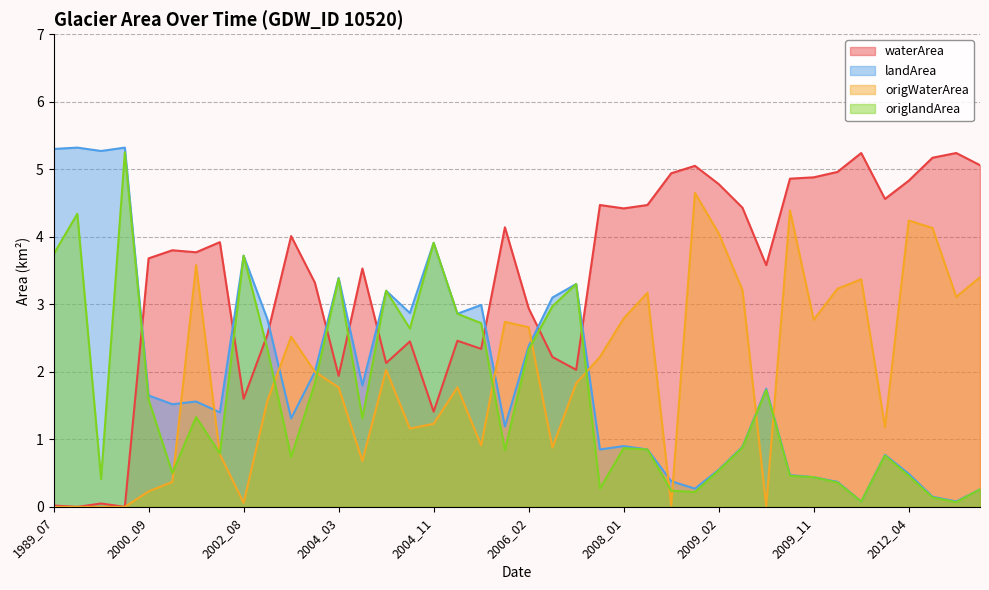

What is the difference between the highest and lowest values at 2008_09?

4.8